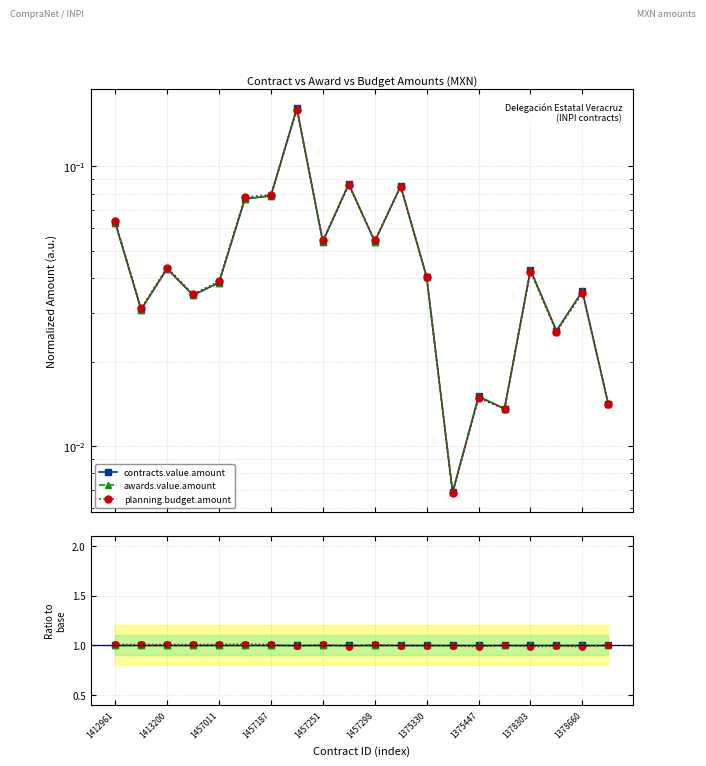

True or false: awards.value.amount and contracts.value.amount cross at least once.

False